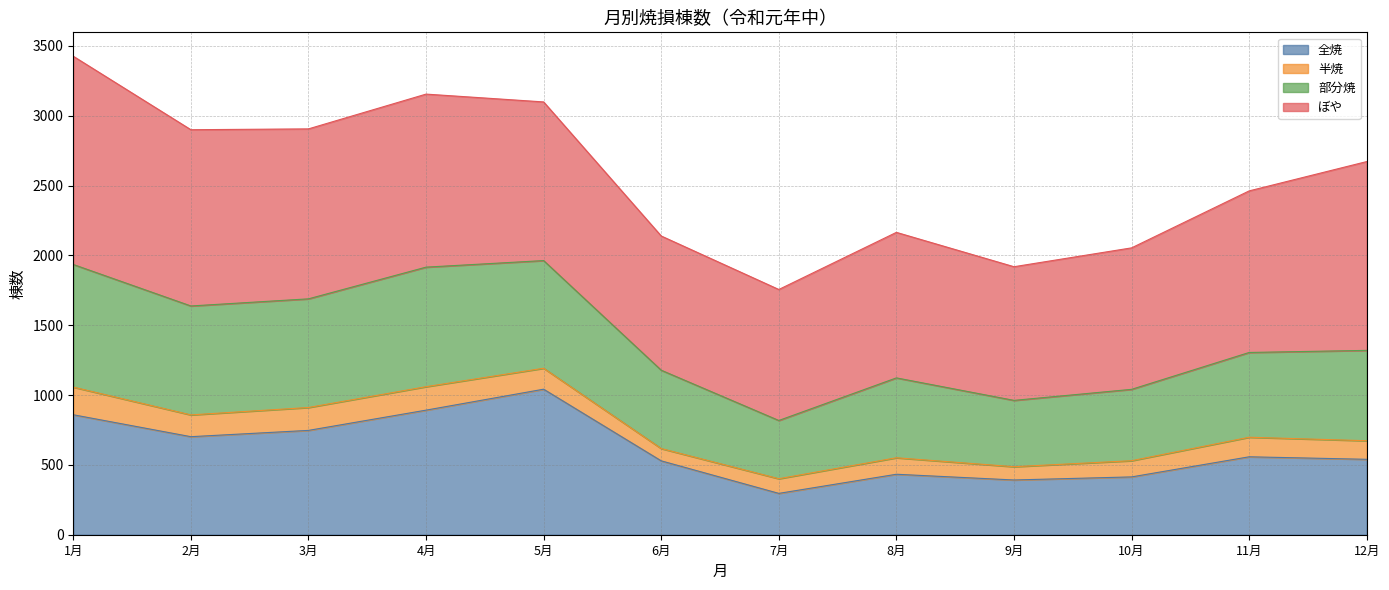

How many data points in 全焼 are above 558?

5